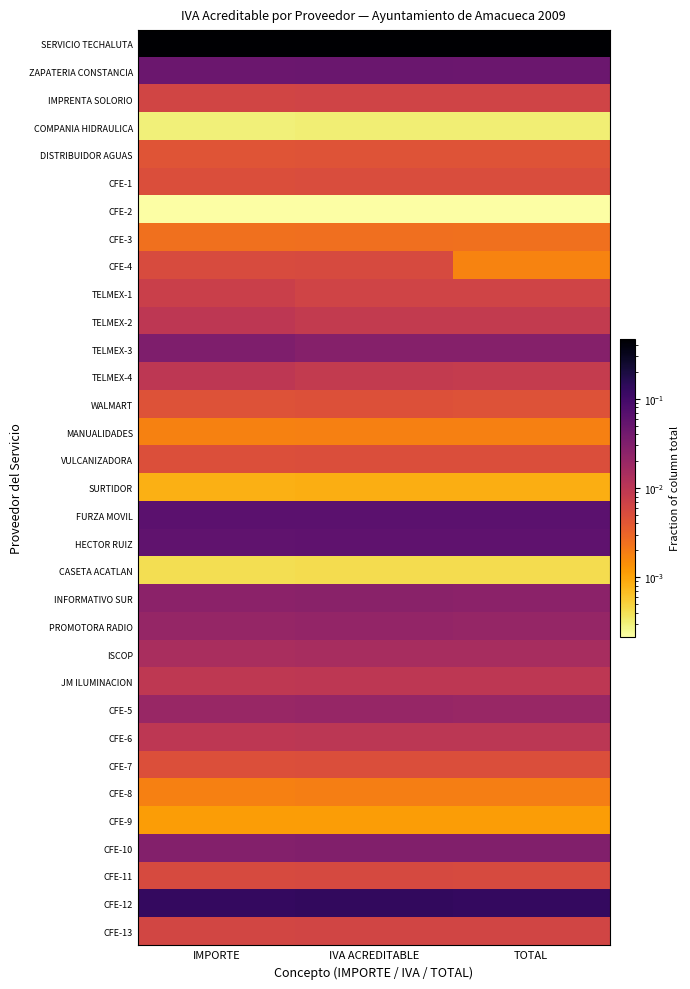

At IVA ACREDITABLE, list the series in order from smallest to largest.

CFE-2, COMPANIA HIDRAULICA, CASETA ACATLAN, SURTIDOR, CFE-9, MANUALIDADES, CFE-8, CFE-3, DISTRIBUIDOR AGUAS, WALMART, VULCANIZADORA, CFE-7, CFE-1, CFE-4, CFE-11, CFE-13, TELMEX-1, IMPRENTA SOLORIO, TELMEX-4, TELMEX-2, JM ILUMINACION, CFE-6, ISCOP, CFE-5, PROMOTORA RADIO, INFORMATIVO SUR, TELMEX-3, CFE-10, ZAPATERIA CONSTANCIA, HECTOR RUIZ, FURZA MOVIL, CFE-12, SERVICIO TECHALUTA